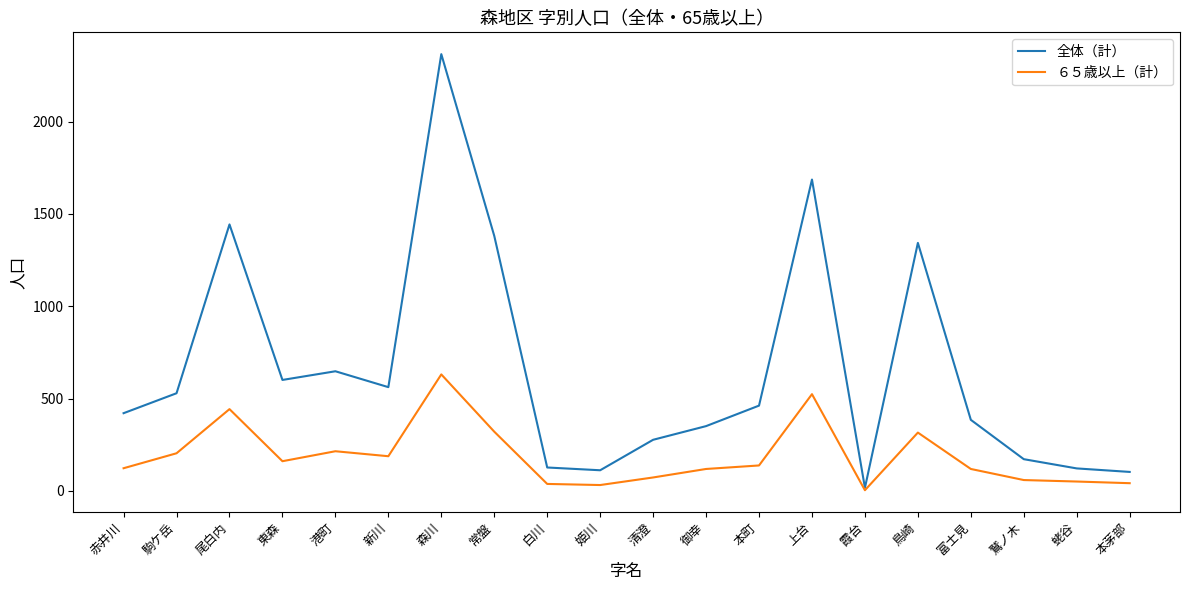

Is it true that 全体（計） equals 529 at 駒ケ岳?

True